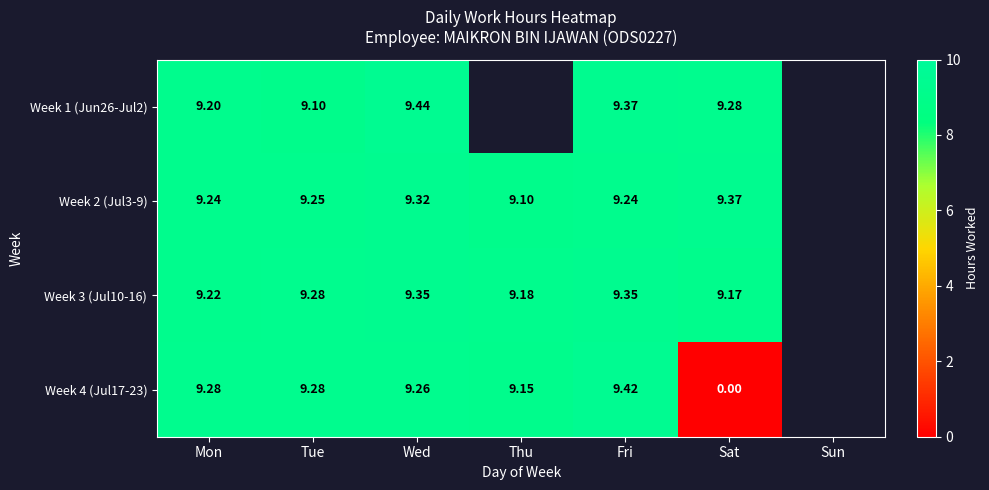

List the labels in order of Week 4 (Jul17-23) value, smallest first.

Sat, Thu, Wed, Mon, Tue, Fri, Sun